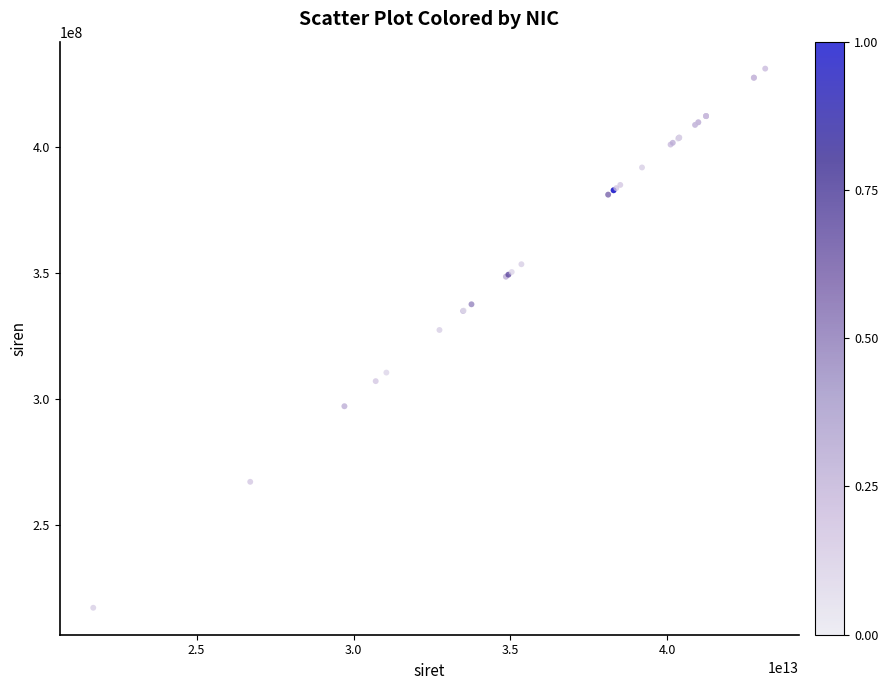

What Y value in the scatter plot is closest to 324115699?

327375754